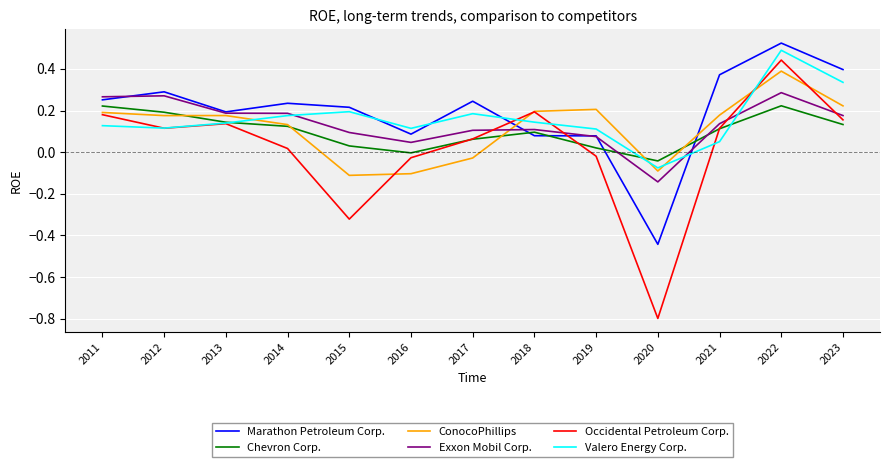

How many intersections are there between Occidental Petroleum Corp. and Marathon Petroleum Corp.?

2